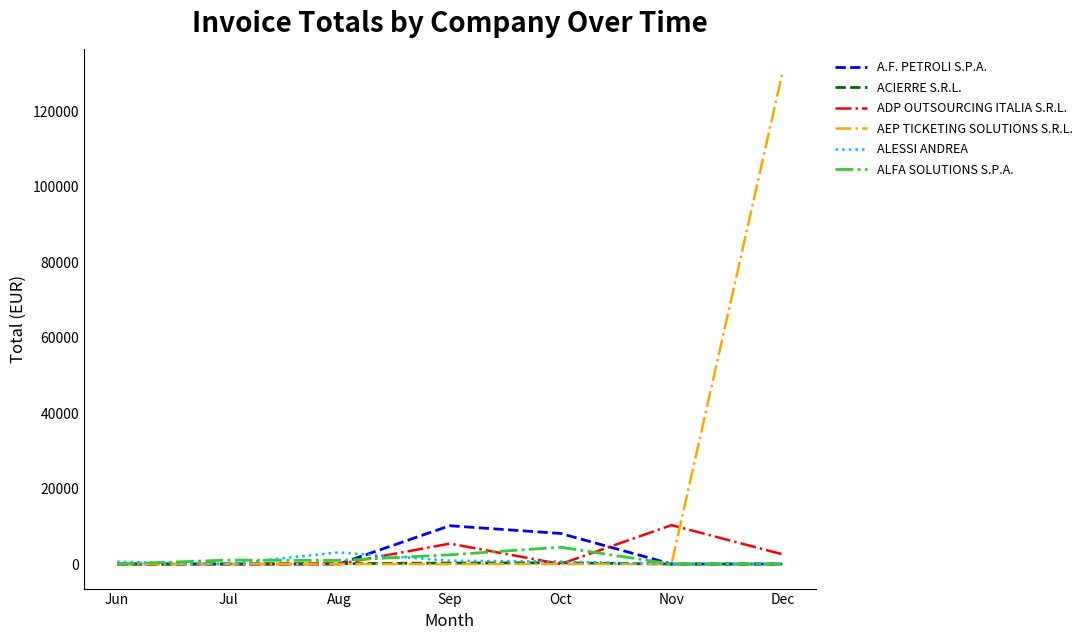

Between Oct and Dec, which series saw the biggest shift?

AEP TICKETING SOLUTIONS S.R.L.